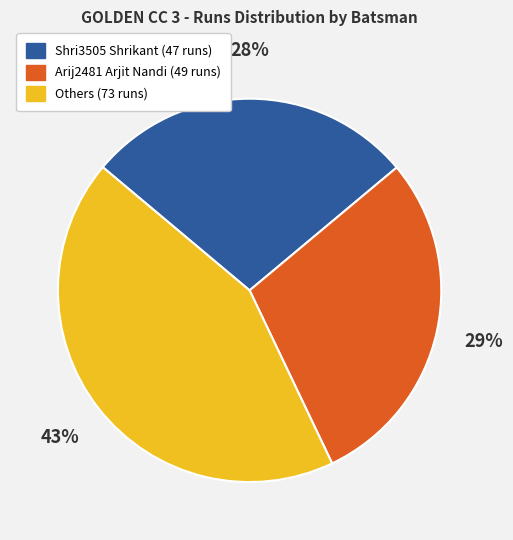

Is there a majority slice in this chart?

No